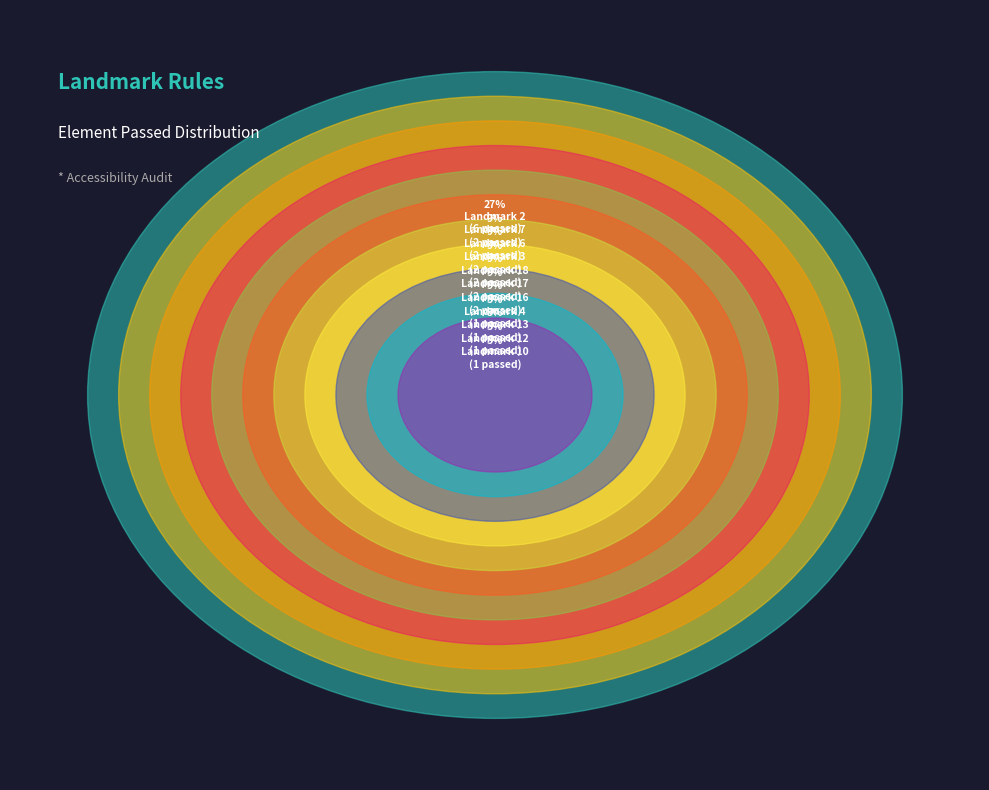

True or false: Landmark 18 accounts for 9% of the total.

True